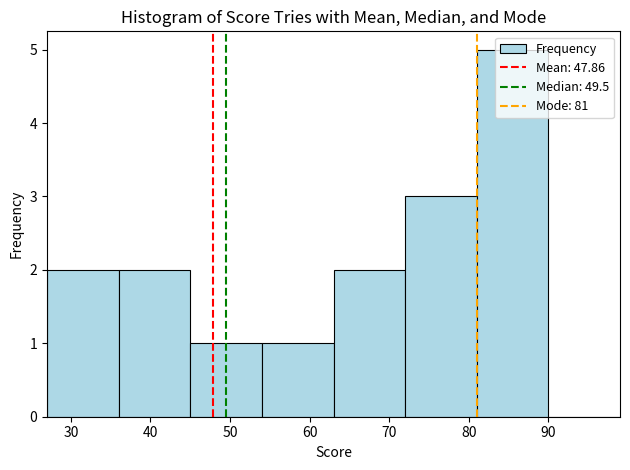

What is the height of the bar covering 72 to 81 on the x-axis? The values are not printed on the chart, so give them approximately, as read against the axis.

3